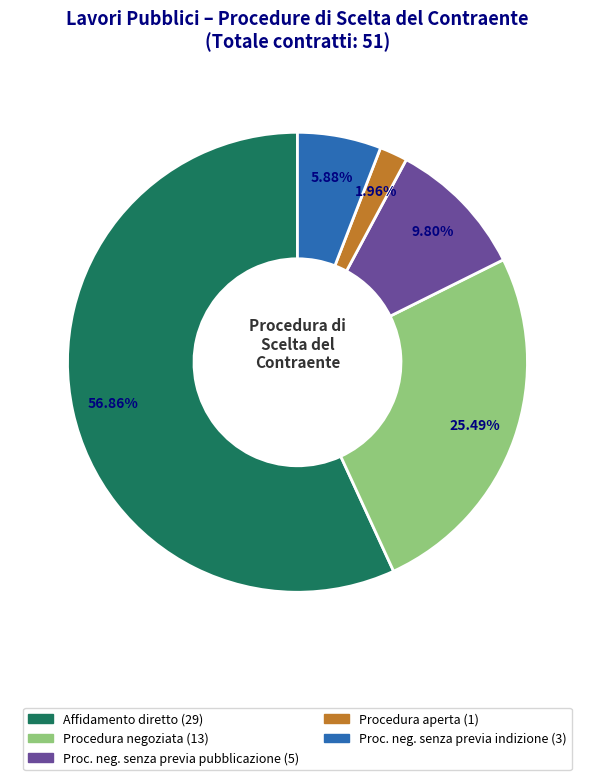

Is there a majority slice in this chart?

Yes